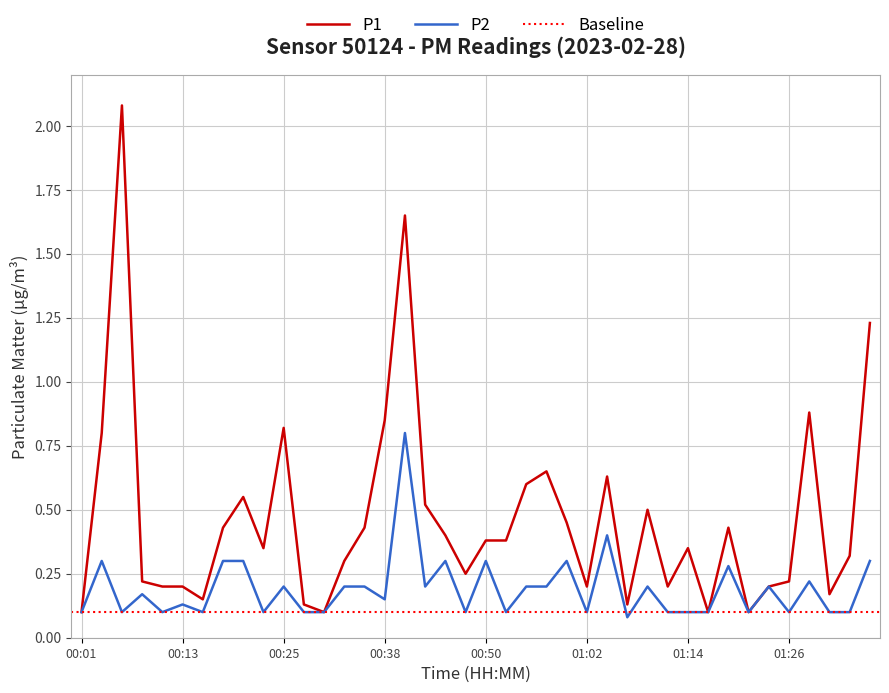

Is the value of P2 at 01:26 greater than the value of P1 at 00:16?

No